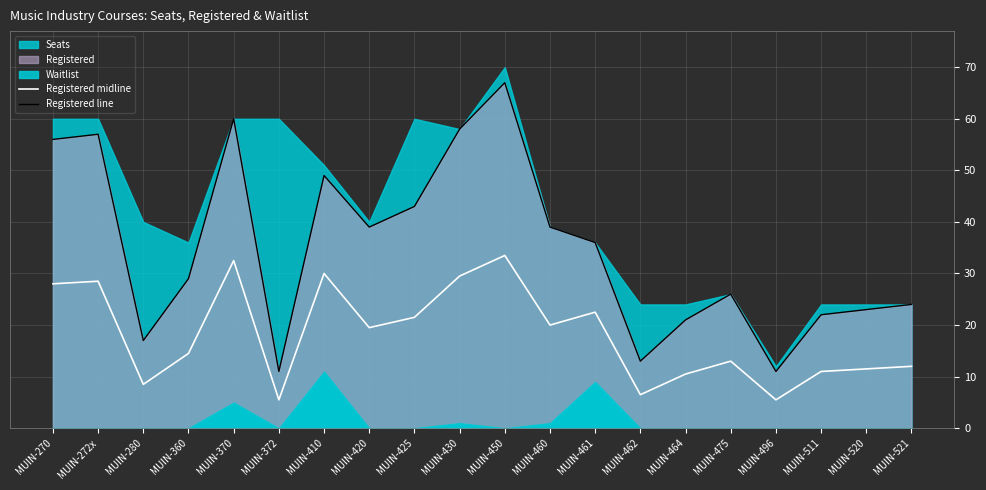

True or false: Registered midline has a value of 2.2 at MUIN-464.

False